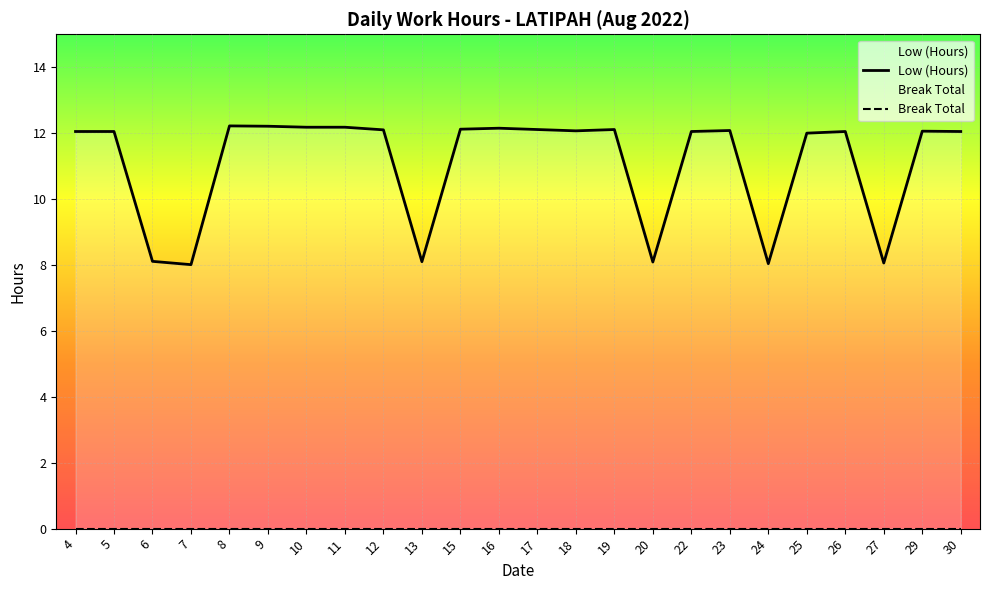

Reading right to left, what are all the values shown in this chart?

12.1	12.1	8.1	12.1	12.0	8.0	12.1	12.1	8.1	12.1	12.1	12.1	12.2	12.1	8.1	12.1	12.2	12.2	12.2	12.2	8.0	8.1	12.1	12.1